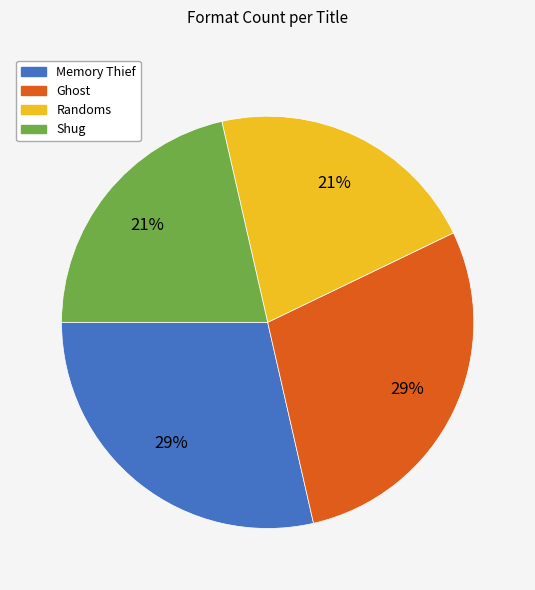

To the nearest percent, what portion does Memory Thief represent?

29%